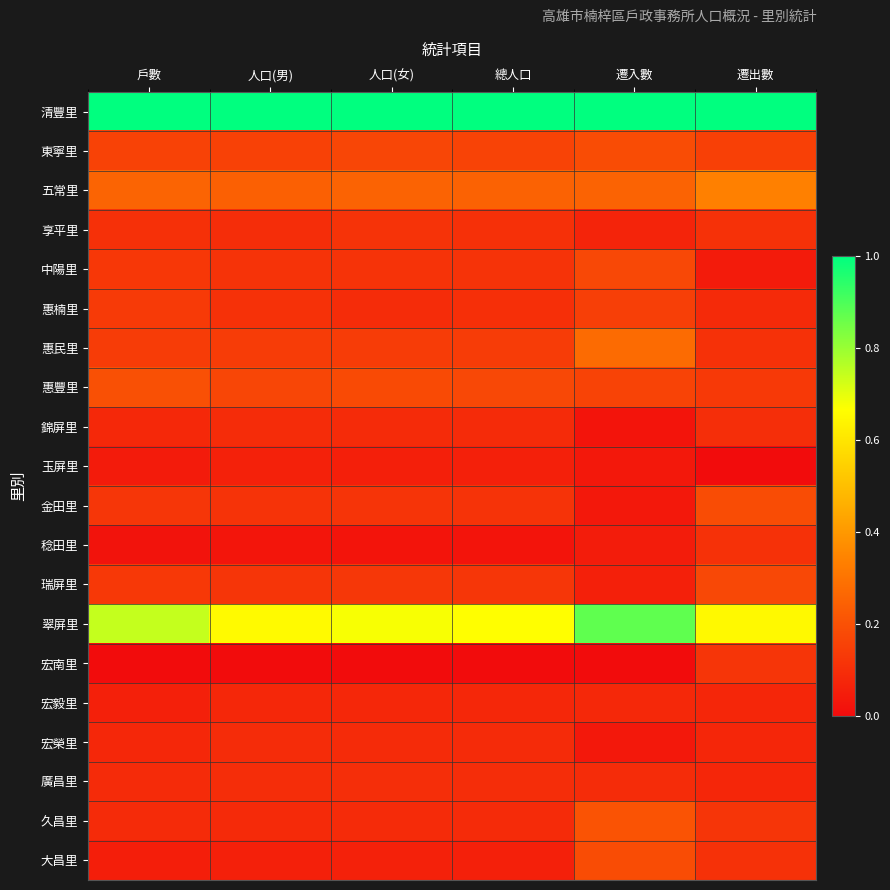

Reading right to left, transcribe all the data shown in this chart.

清豐里: 遷出數=1.0	遷入數=1.0	總人口=1.0	人口(女)=1.0	人口(男)=1.0	戶數=1.0
東寧里: 遷出數=0.2	遷入數=0.2	總人口=0.2	人口(女)=0.2	人口(男)=0.2	戶數=0.2
五常里: 遷出數=0.3	遷入數=0.3	總人口=0.2	人口(女)=0.3	人口(男)=0.2	戶數=0.3
享平里: 遷出數=0.1	遷入數=0.1	總人口=0.1	人口(女)=0.1	人口(男)=0.1	戶數=0.1
中陽里: 遷出數=0.0	遷入數=0.2	總人口=0.1	人口(女)=0.1	人口(男)=0.1	戶數=0.1
惠楠里: 遷出數=0.1	遷入數=0.1	總人口=0.1	人口(女)=0.1	人口(男)=0.1	戶數=0.1
惠民里: 遷出數=0.1	遷入數=0.3	總人口=0.1	人口(女)=0.1	人口(男)=0.1	戶數=0.1
惠豐里: 遷出數=0.1	遷入數=0.2	總人口=0.2	人口(女)=0.2	人口(男)=0.2	戶數=0.2
錦屏里: 遷出數=0.1	遷入數=0.0	總人口=0.1	人口(女)=0.1	人口(男)=0.1	戶數=0.1
玉屏里: 遷出數=0.0	遷入數=0.0	總人口=0.1	人口(女)=0.1	人口(男)=0.1	戶數=0.0
金田里: 遷出數=0.2	遷入數=0.0	總人口=0.1	人口(女)=0.1	人口(男)=0.1	戶數=0.1
稔田里: 遷出數=0.1	遷入數=0.0	總人口=0.0	人口(女)=0.0	人口(男)=0.0	戶數=0.0
瑞屏里: 遷出數=0.2	遷入數=0.1	總人口=0.1	人口(女)=0.1	人口(男)=0.1	戶數=0.1
翠屏里: 遷出數=0.7	遷入數=0.9	總人口=0.7	人口(女)=0.7	人口(男)=0.7	戶數=0.7
宏南里: 遷出數=0.1	遷入數=0.0	總人口=0.0	人口(女)=0.0	人口(男)=0.0	戶數=0.0
宏毅里: 遷出數=0.1	遷入數=0.1	總人口=0.1	人口(女)=0.1	人口(男)=0.1	戶數=0.1
宏榮里: 遷出數=0.1	遷入數=0.0	總人口=0.1	人口(女)=0.1	人口(男)=0.1	戶數=0.1
廣昌里: 遷出數=0.1	遷入數=0.1	總人口=0.1	人口(女)=0.1	人口(男)=0.1	戶數=0.1
久昌里: 遷出數=0.1	遷入數=0.2	總人口=0.1	人口(女)=0.1	人口(男)=0.1	戶數=0.1
大昌里: 遷出數=0.1	遷入數=0.2	總人口=0.1	人口(女)=0.1	人口(男)=0.1	戶數=0.1